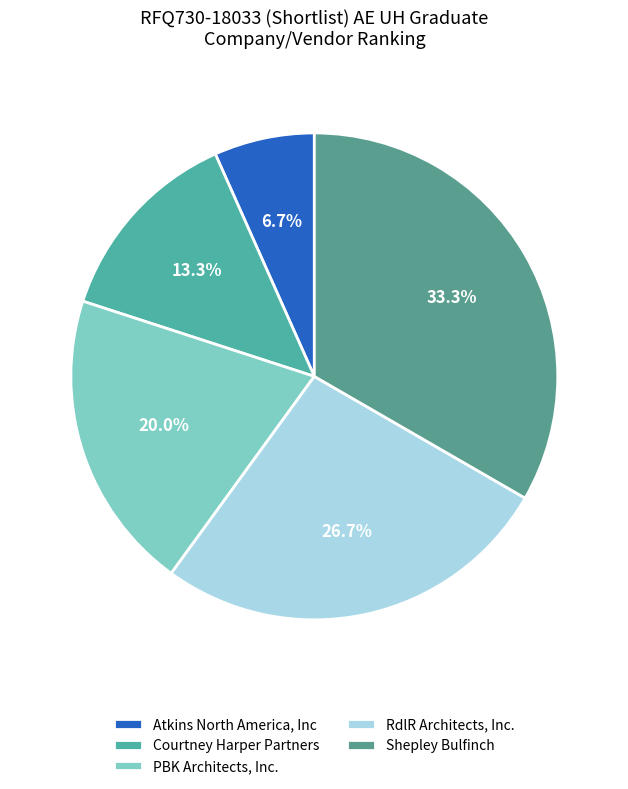

Is PBK Architects, Inc. the majority of the pie?

No